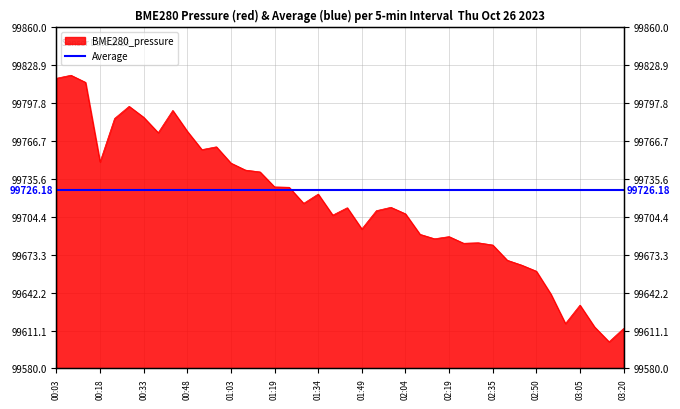

Where is the first local minimum?

00:18